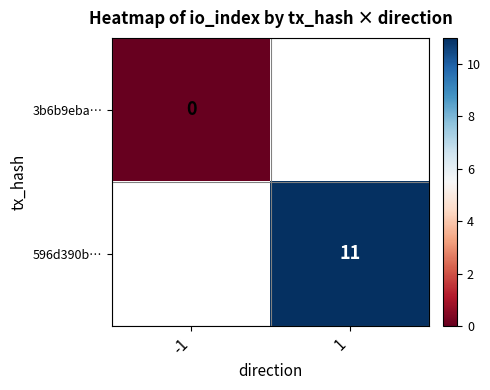

The 596d390b… series shows 18 at 1. True or false?

False